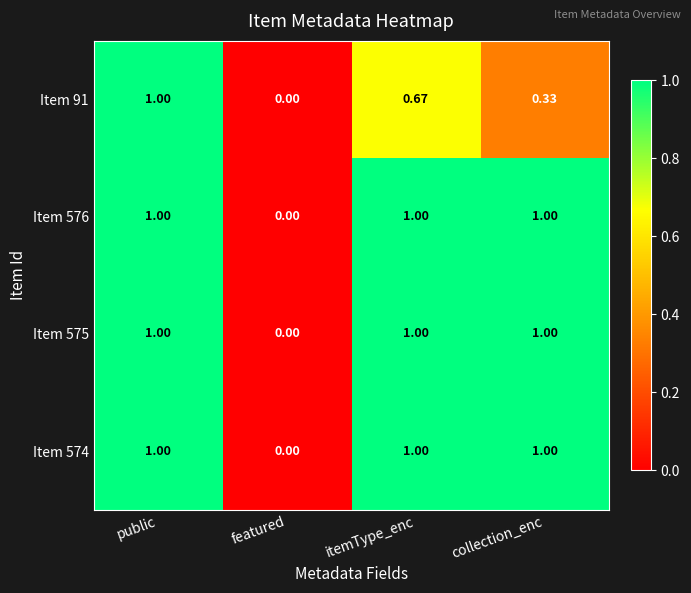

What is the total value across all series at public?

4.0